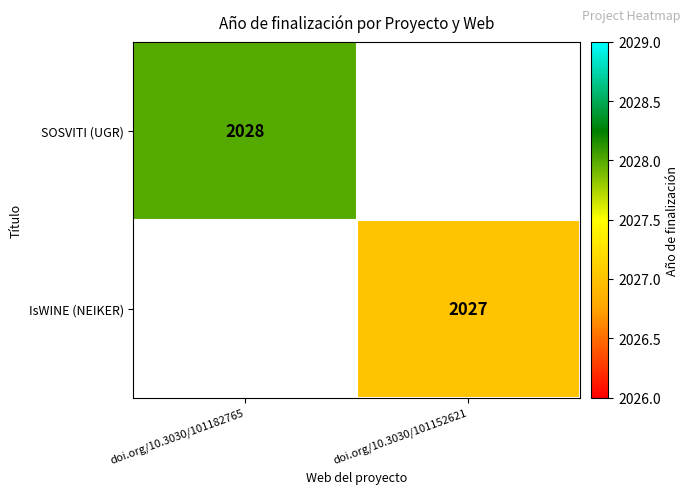

Is it true that SOSVITI (UGR) equals 2028 at doi.org/10.3030/101182765?

True